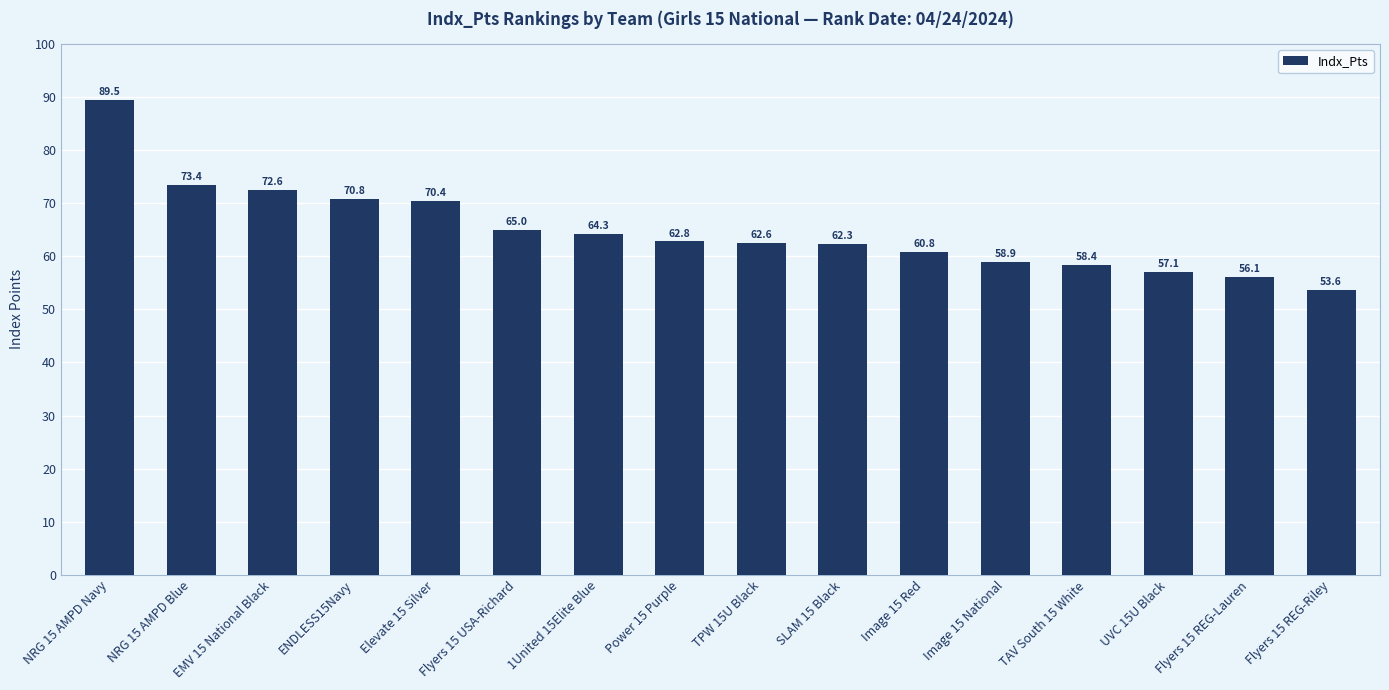

Which category has the lowest value across all series?

Flyers 15 REG-Riley